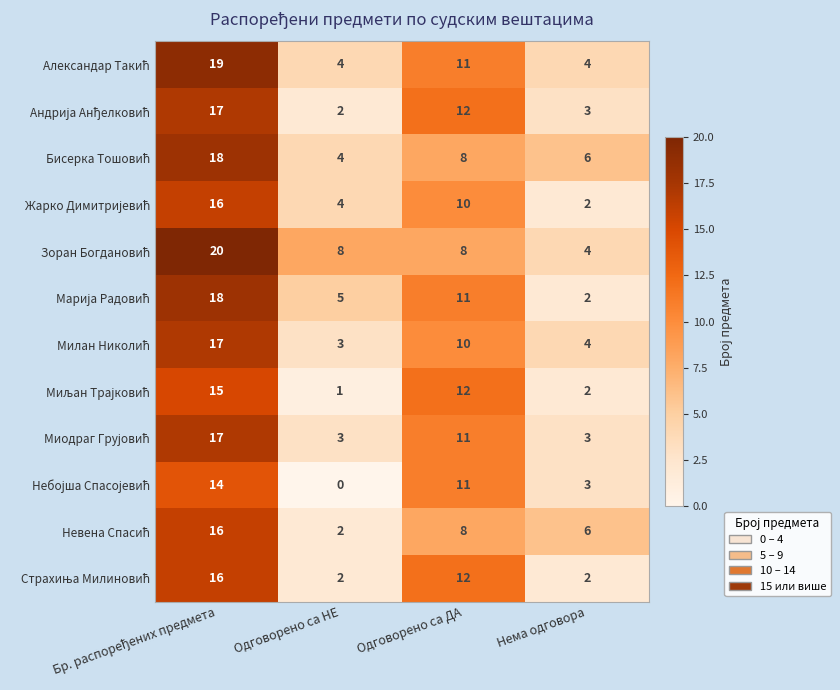

What is the spread (max minus min) of values at Нема одговора?

4